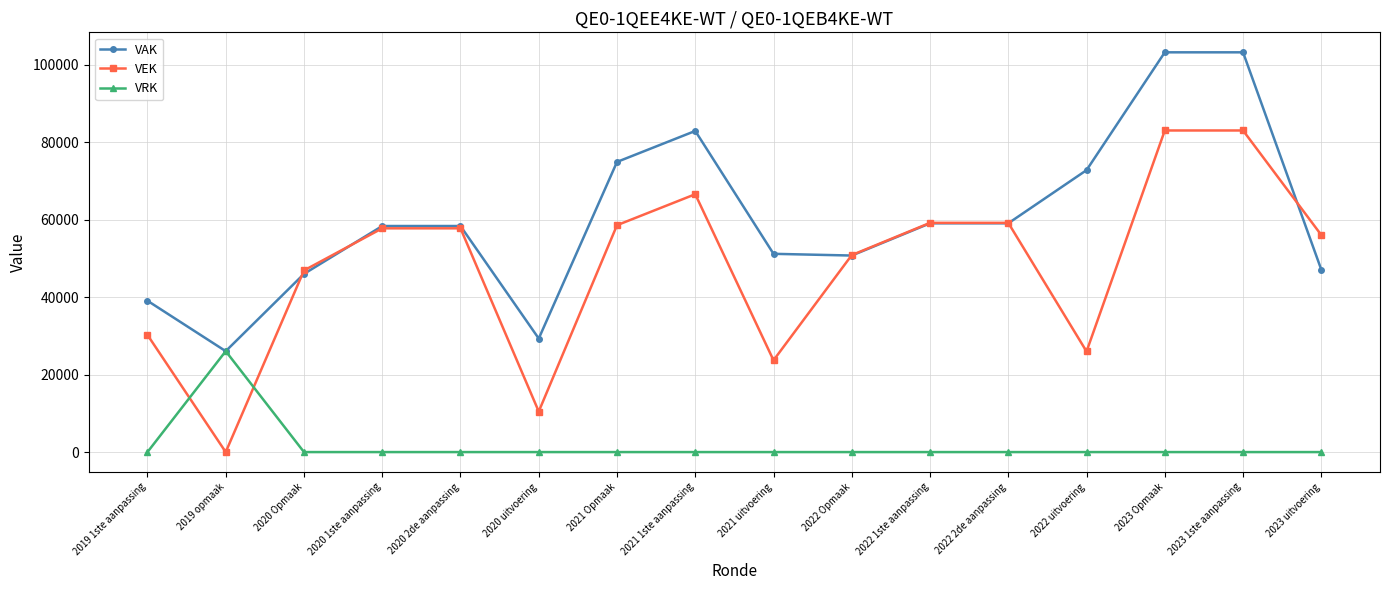

What is the highest value of the VEK series?

83040